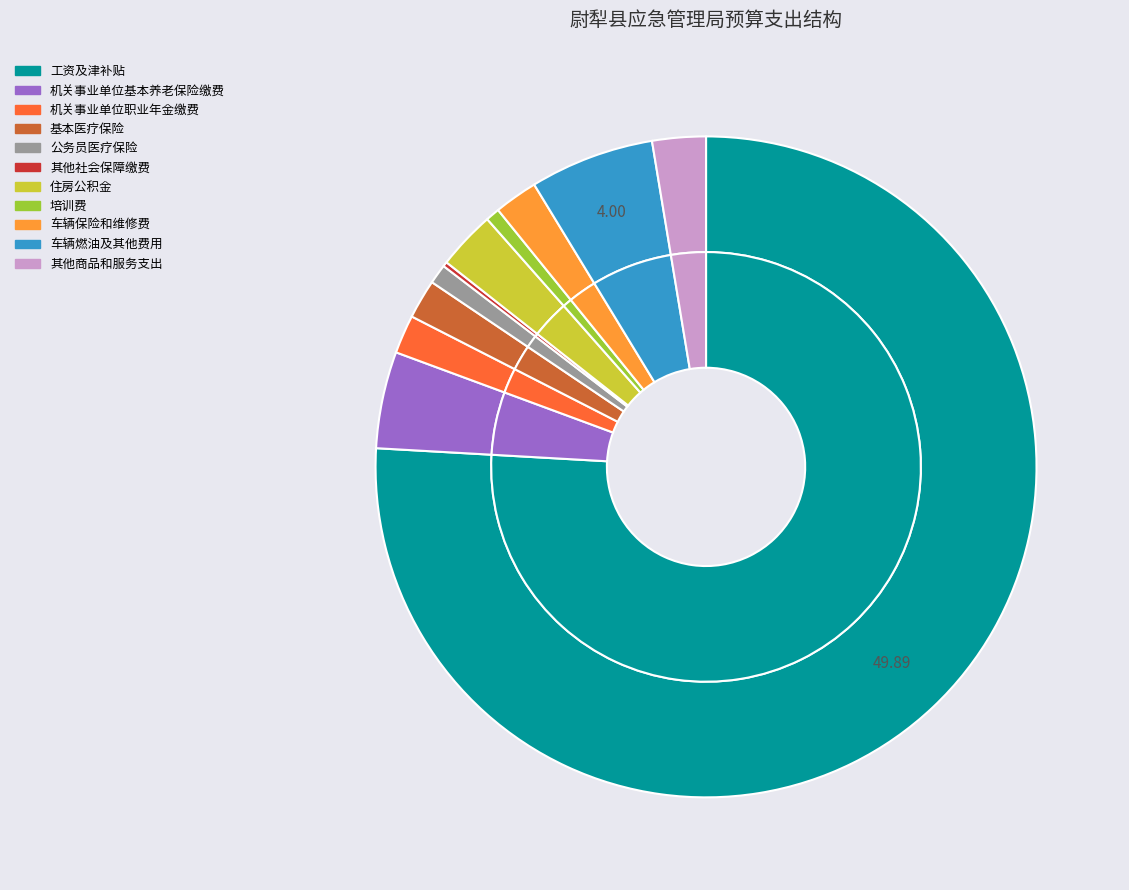

How many slices are in this pie chart?

11